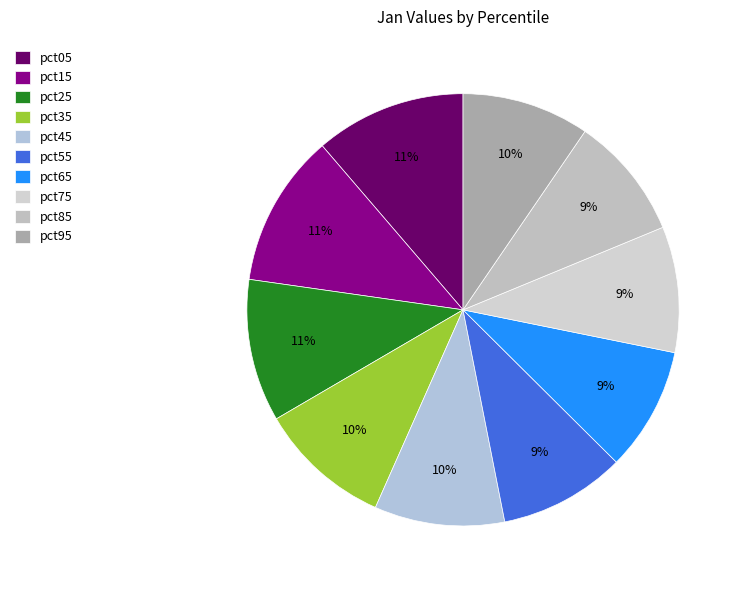

Which category has the smallest portion of the pie?

pct85